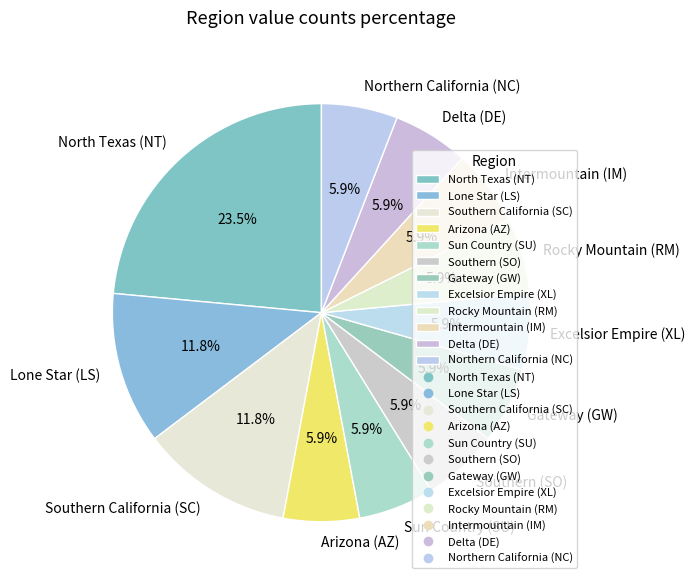

What percentage is the Southern (SO) slice, to the nearest percent?

6%